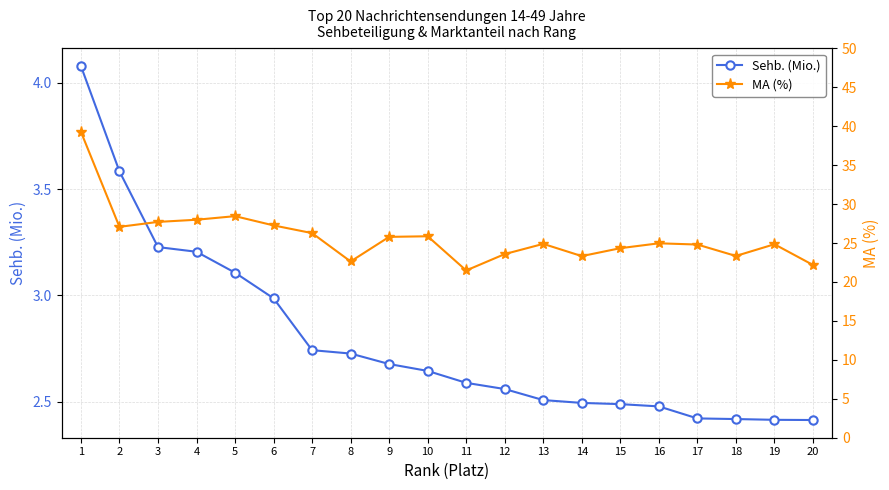

Reading left to right, what are all the values shown in this chart?

Sehb. (Mio.): 4.1	3.6	3.2	3.2	3.1	3.0	2.7	2.7	2.7	2.6	2.6	2.6	2.5	2.5	2.5	2.5	2.4	2.4	2.4	2.4
MA (%): 39.3	27.1	27.7	28.0	28.4	27.3	26.3	22.6	25.8	25.9	21.5	23.6	24.9	23.3	24.3	25.0	24.8	23.3	24.8	22.2